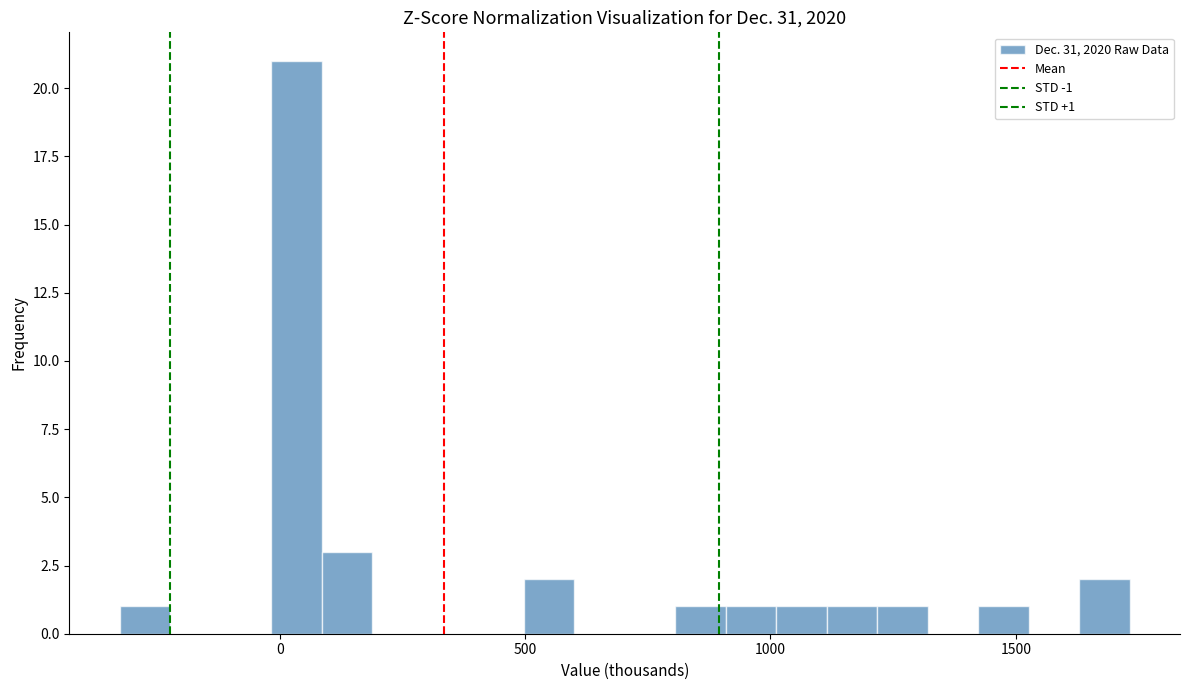

Around what value on the x-axis is the tallest bar? Give the approximate position of its centre, as read against the axis.

50